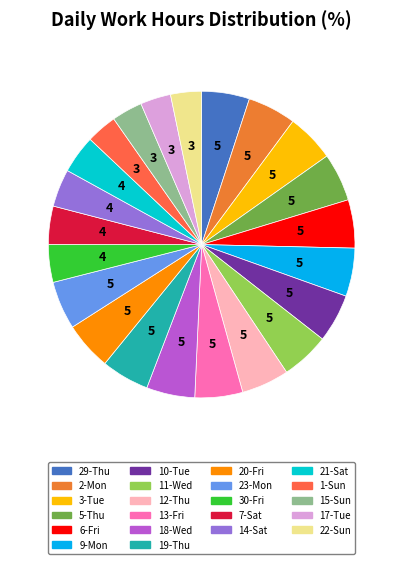

Which category has the biggest portion of the pie?

2-Mon